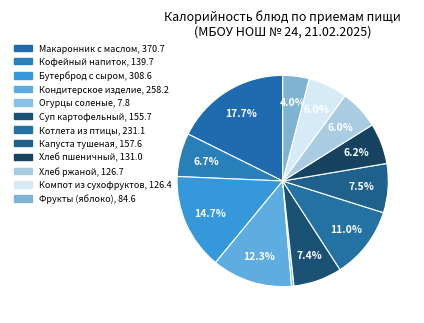

Rank the categories by value from highest to lowest.

Макаронник с маслом, Бутерброд с сыром, Кондитерское изделие, Котлета из птицы, Капуста тушеная, Суп картофельный, Кофейный напиток, Хлеб пшеничный, Хлеб ржаной, Компот из сухофруктов, Фрукты (яблоко), Огурцы соленые